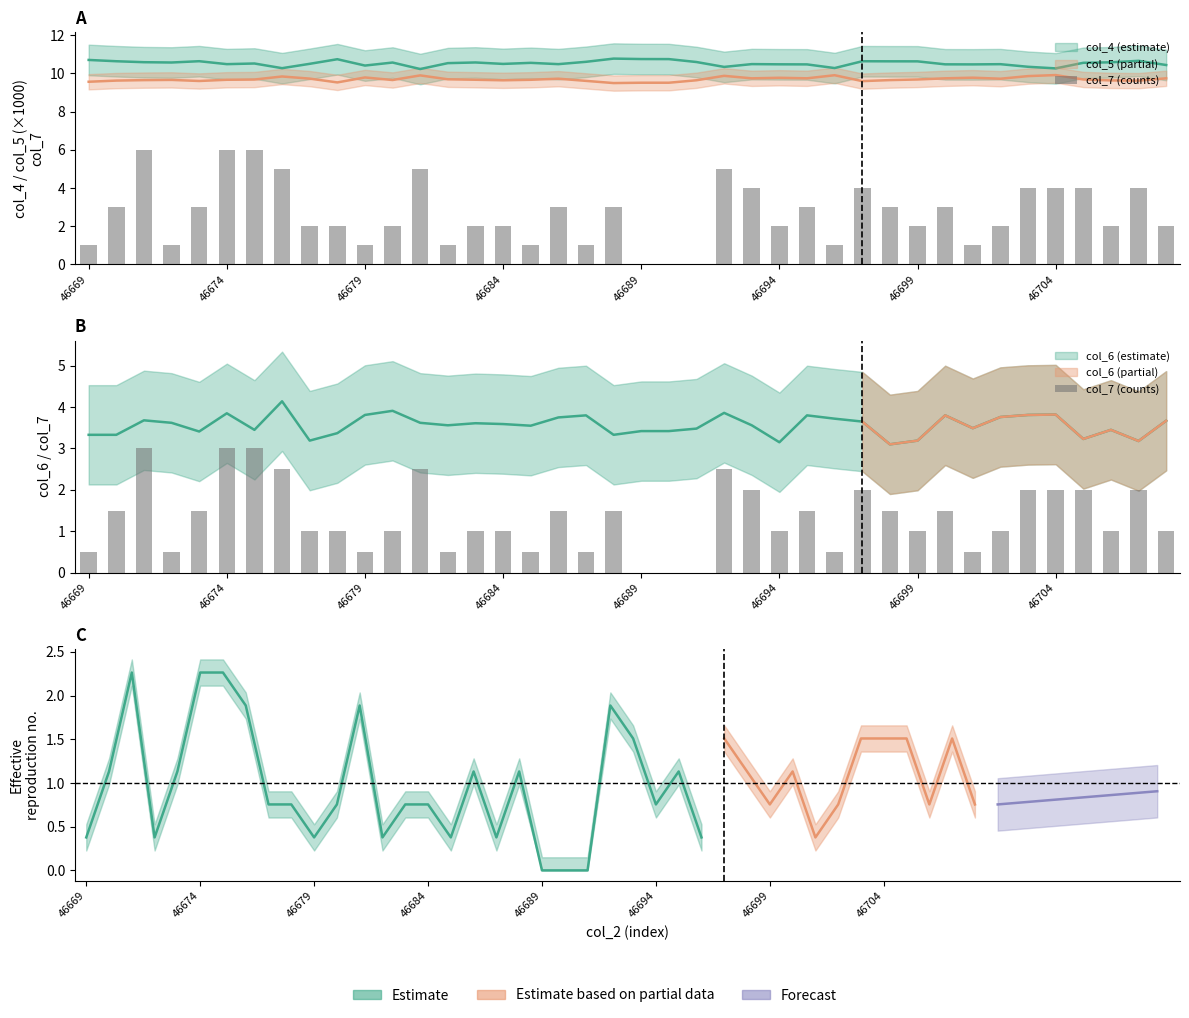

What is the ratio of the value at 11 to the value at 29?

0.7